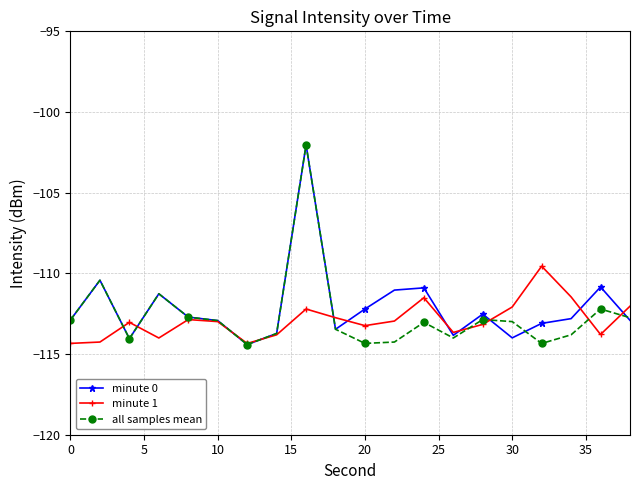

What is the maximum value shown in the chart?

-102.0